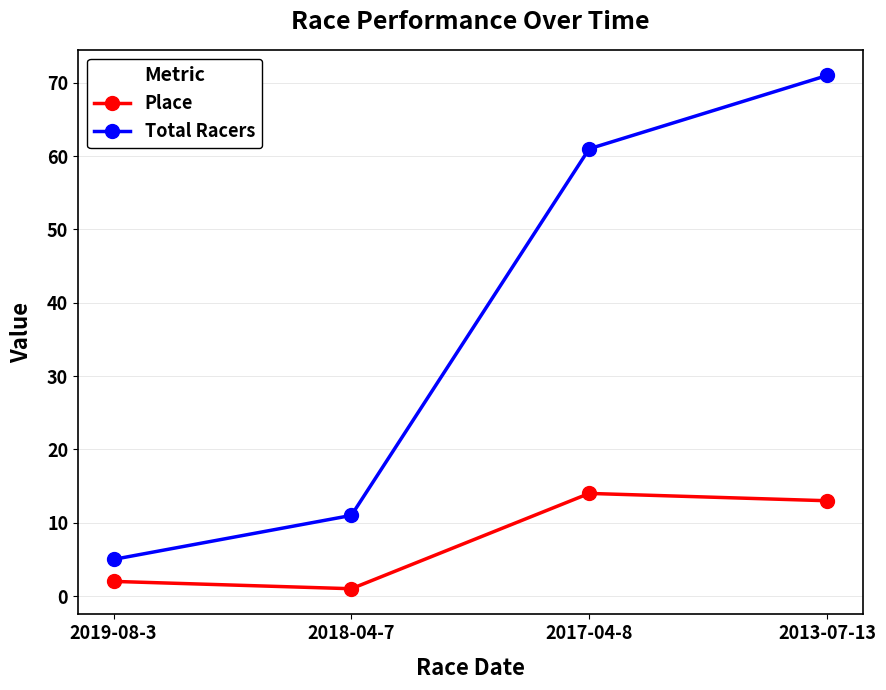

True or false: Place and Total Racers intersect in this chart.

False